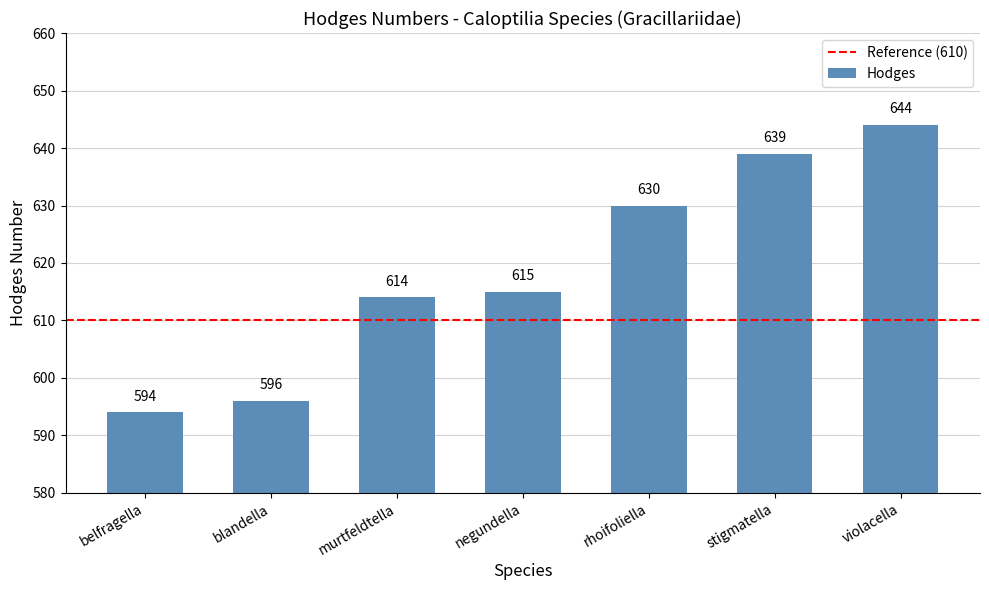

How many bars are there in total?

7